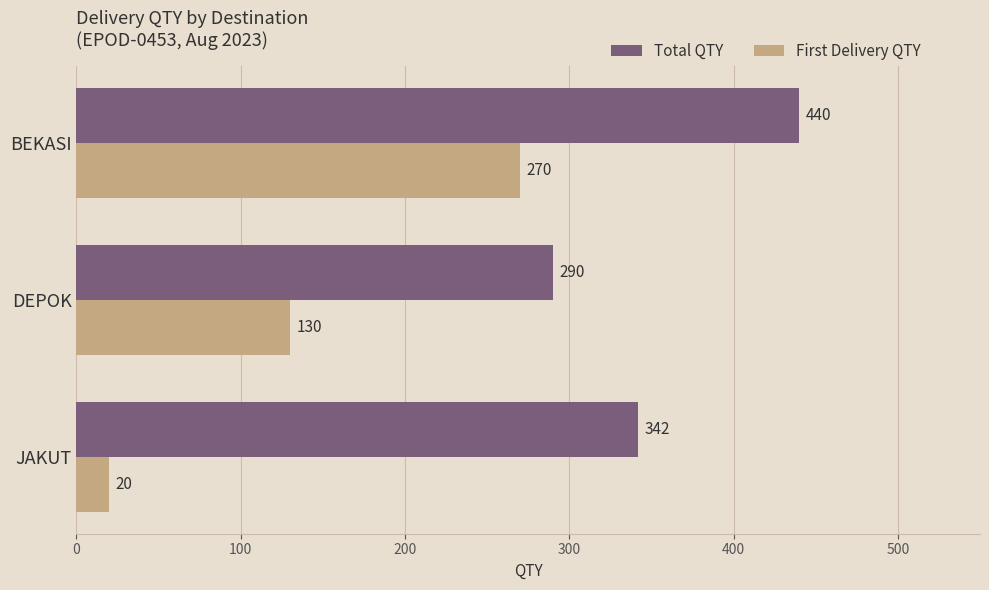

Which series has the largest total across all categories?

Total QTY